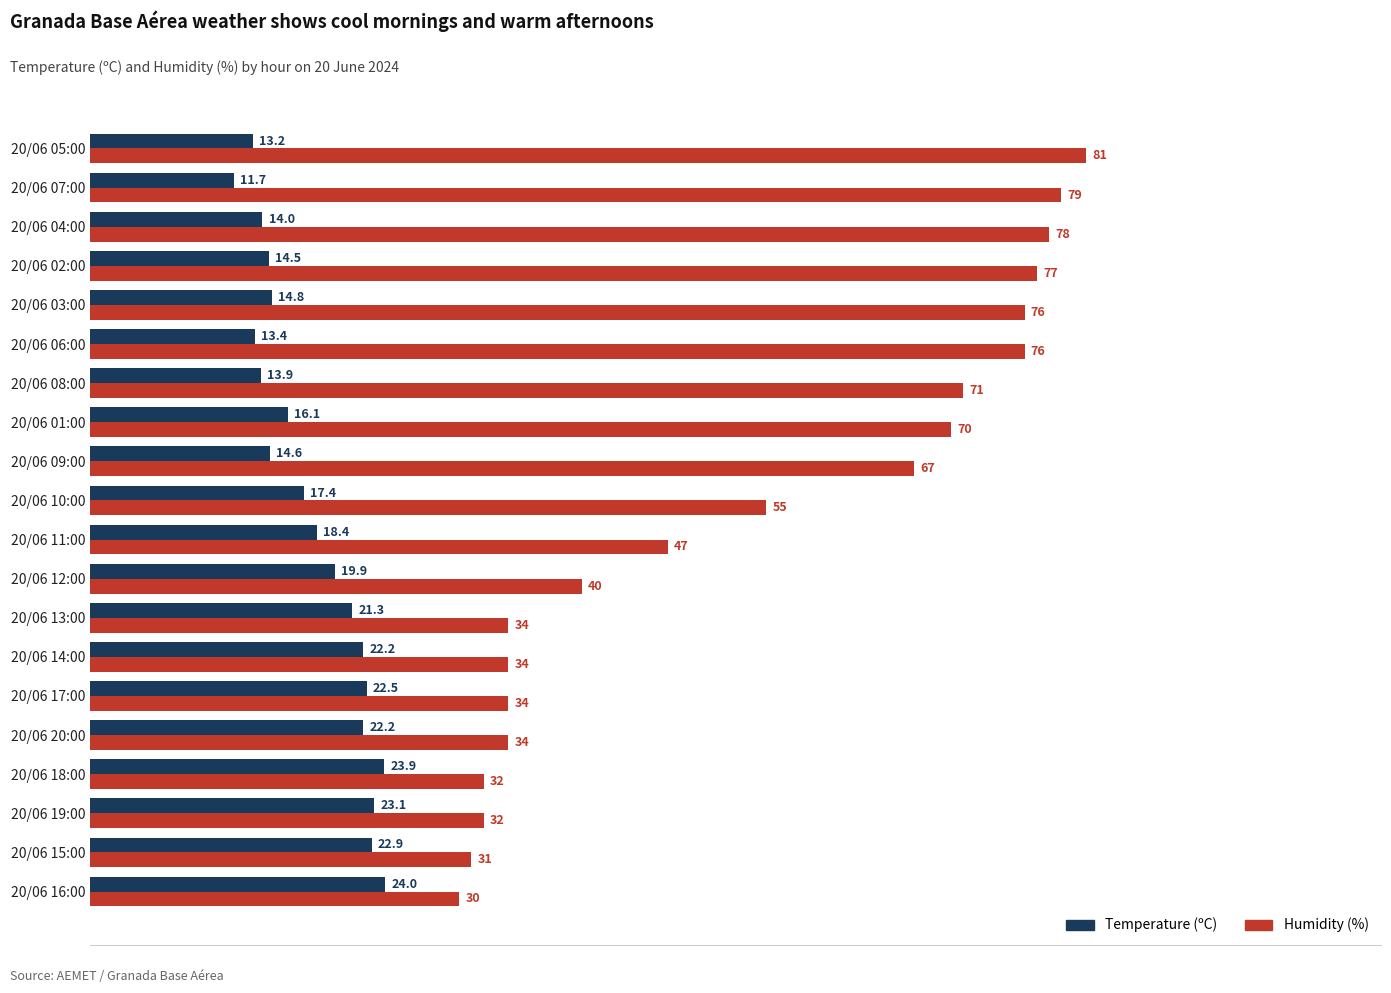

Which series has the largest range (max minus min)?

Humidity (%)